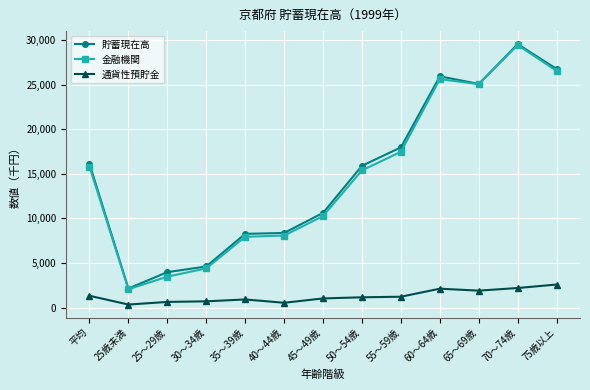

Does the chart have visible grid lines?

Yes